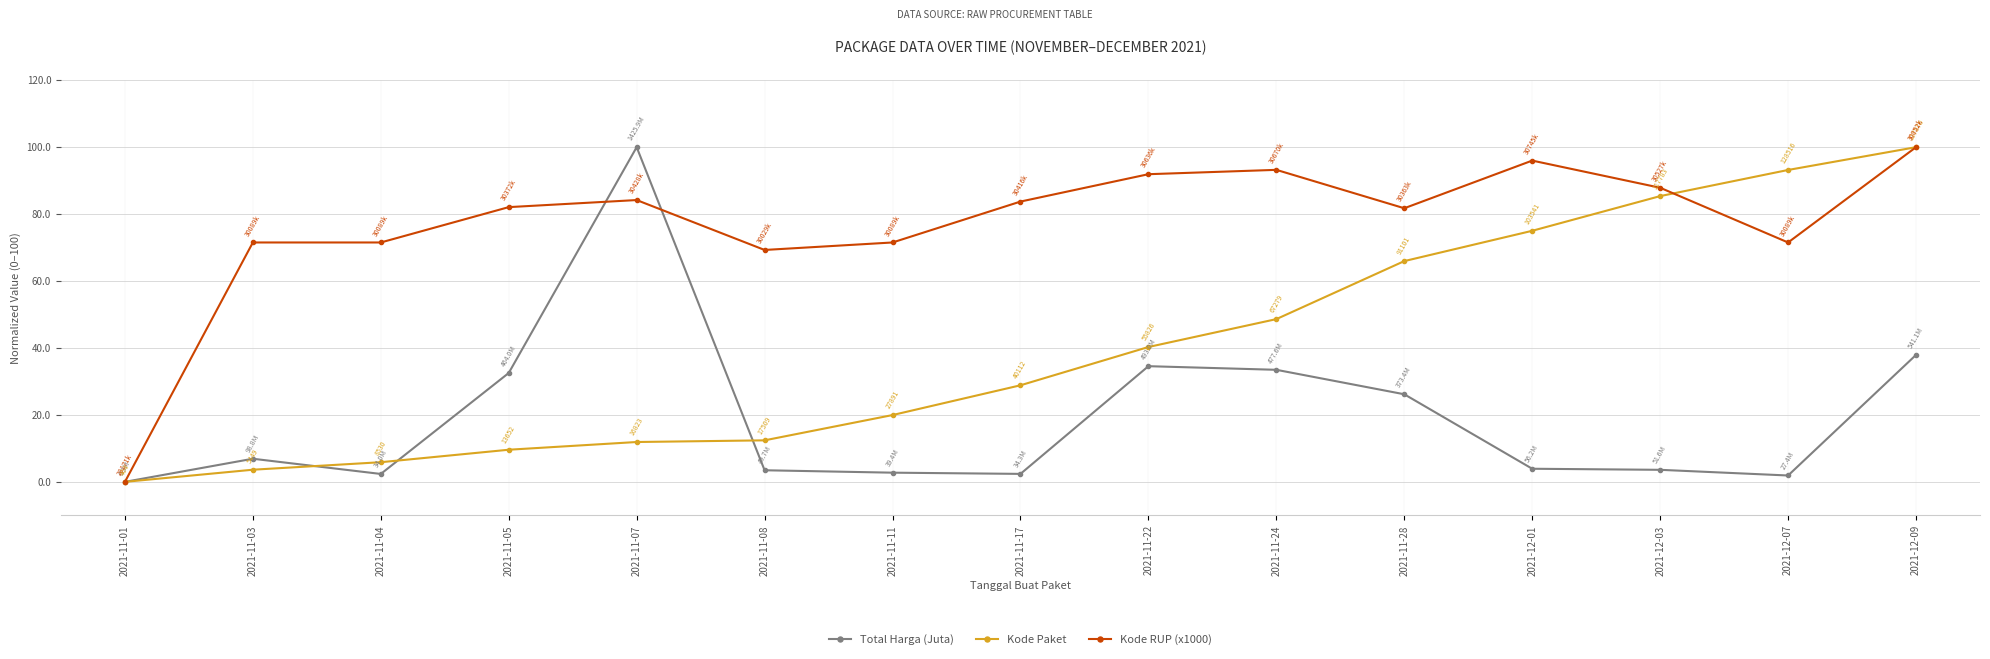

At which category does Total Harga (Juta) reach its first local peak?

2021-11-03